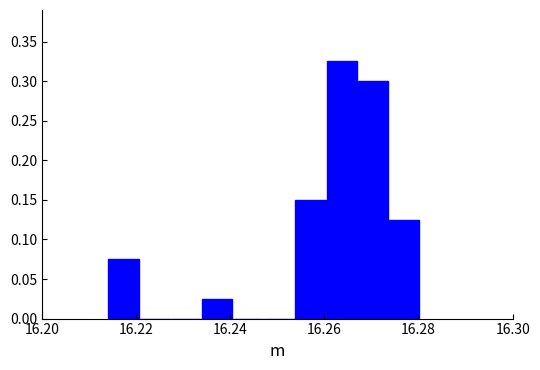

Around what value on the x-axis is the tallest bar? Give the approximate position of its centre, as read against the axis.

16.264